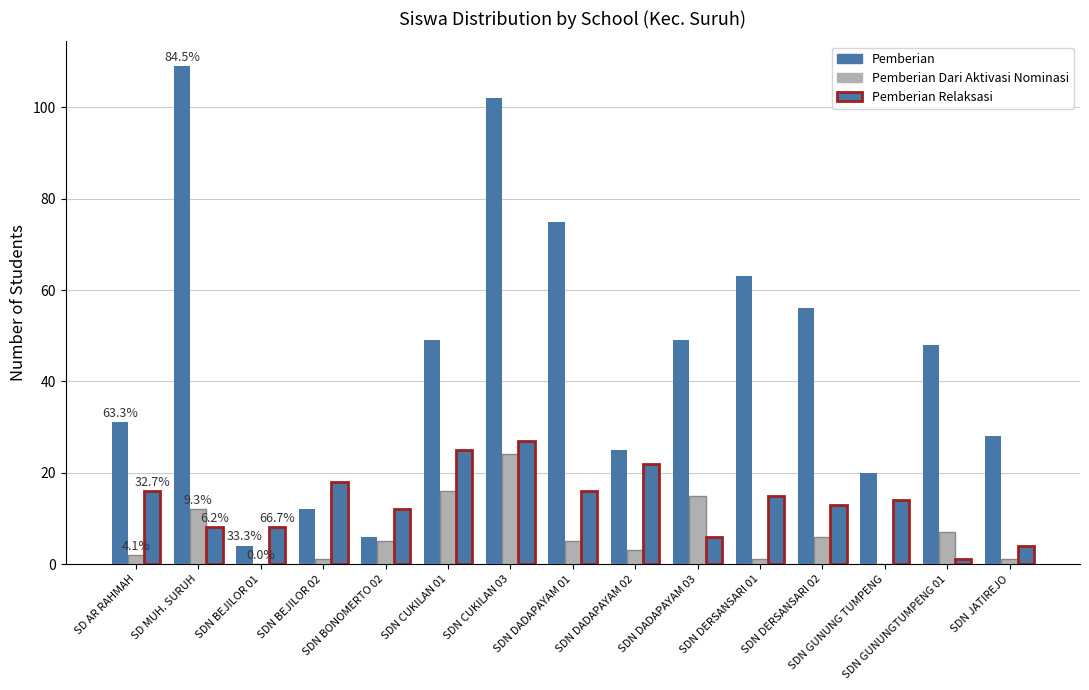

At which label does Pemberian Dari Aktivasi Nominasi first exceed 5?

SD MUH. SURUH